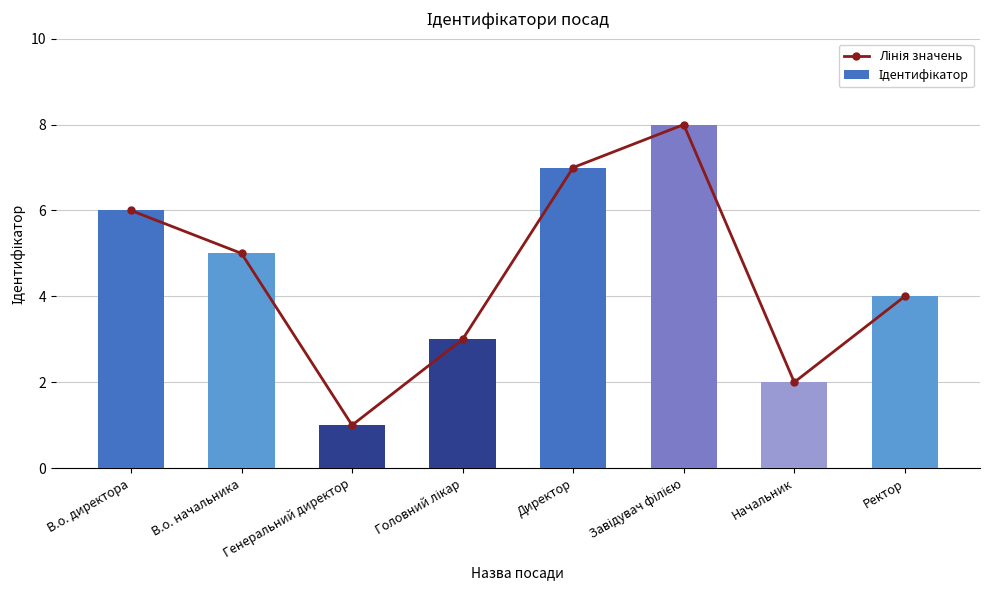

At which category does the chart reach its peak across all series?

Завідувач філією